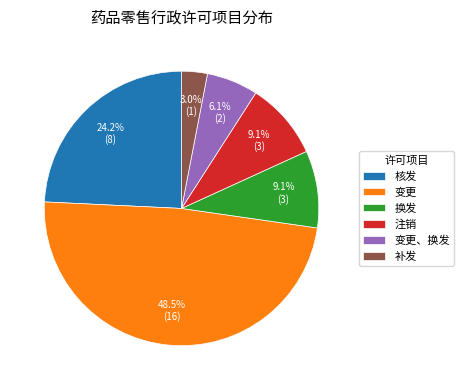

To the nearest percent, what percentage of the pie is 核发?

24%